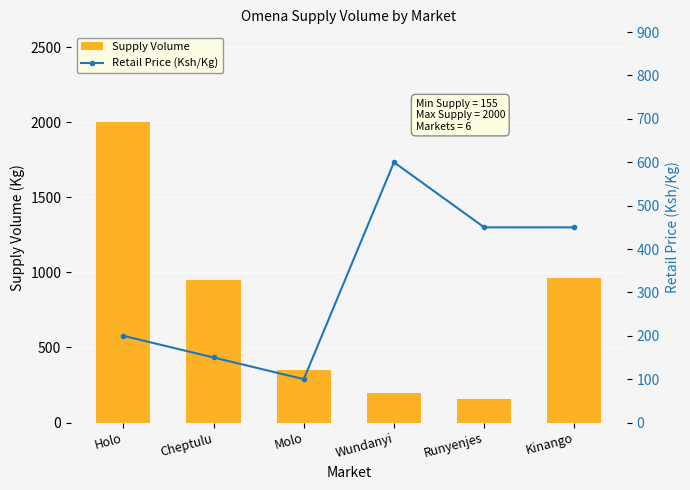

Where does the Retail Price (Ksh/Kg) series first go above 450?

Wundanyi